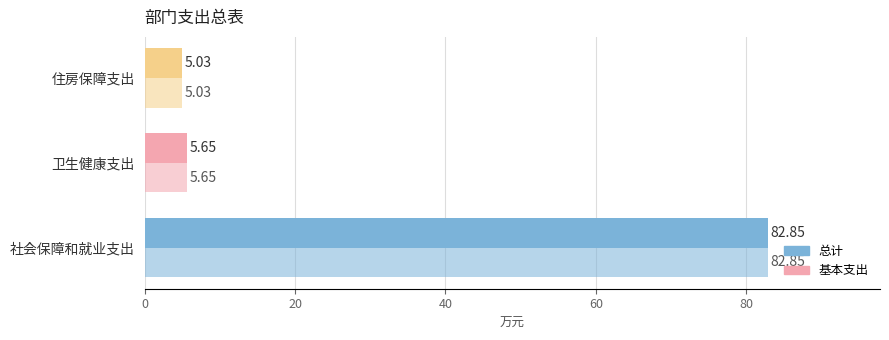

Count the number of categories in the chart.

3